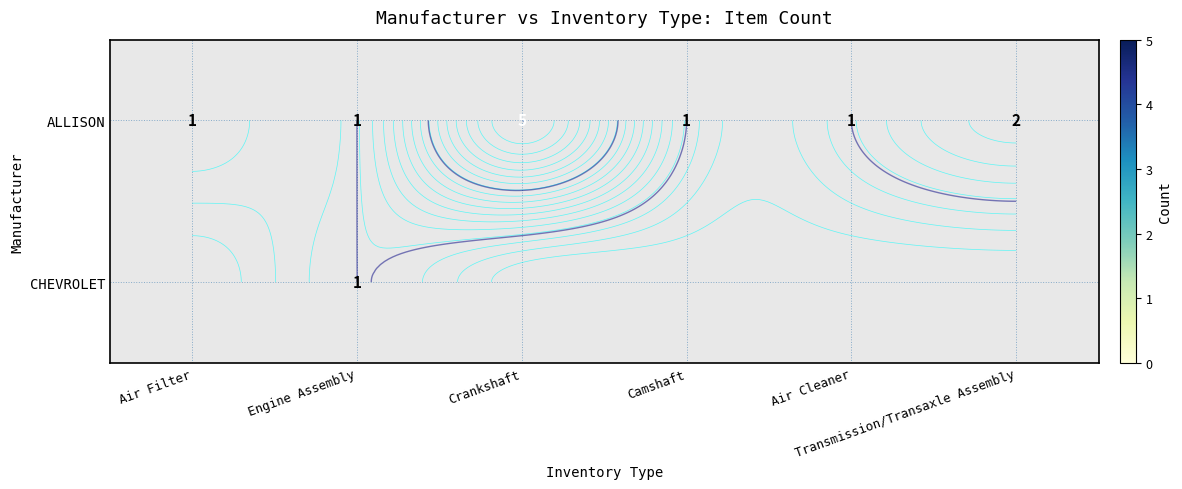

At which label does CHEVROLET reach its minimum?

Air Filter